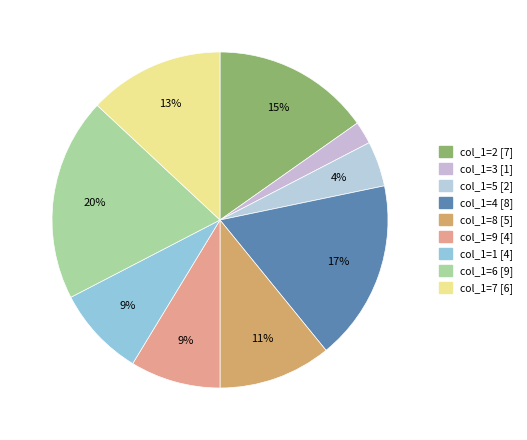

Is col_1=5 the majority of the pie?

No